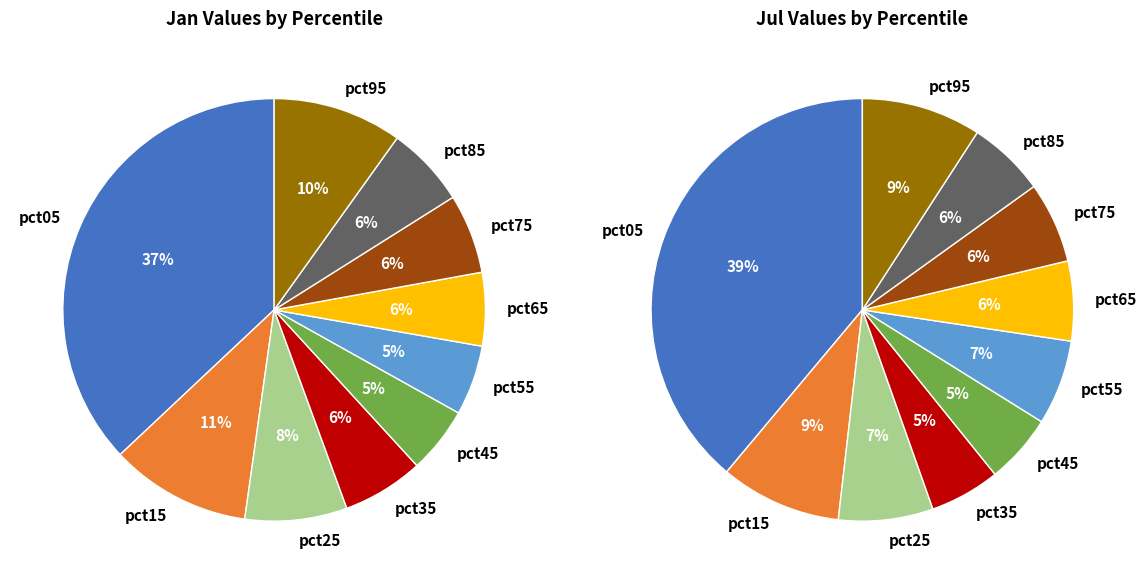

Is 4 the majority of the pie?

No